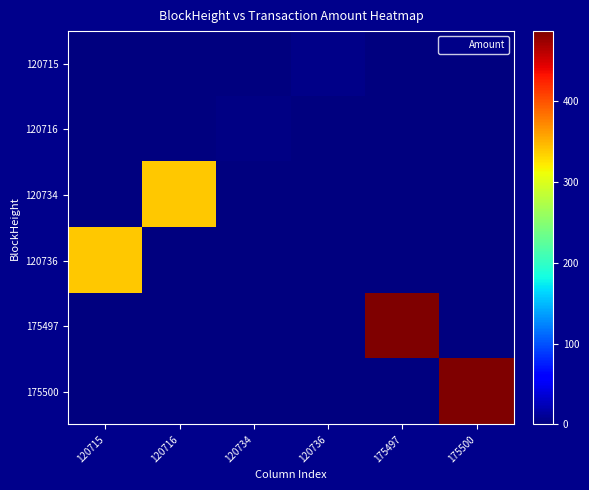

Rank the series by their maximum value, from highest to lowest.

175497, 175500, 120734, 120736, 120715, 120716